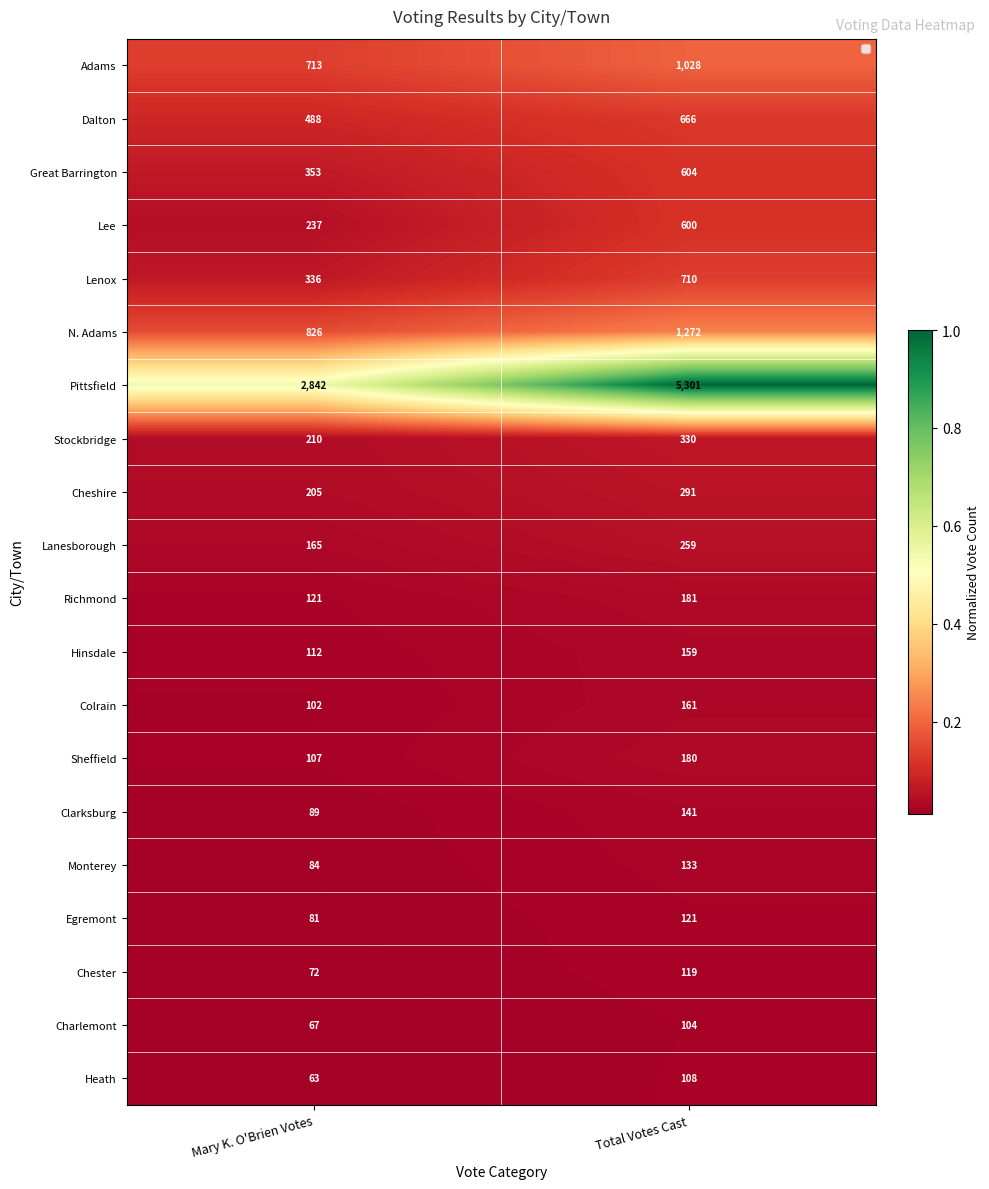

True or false: N. Adams has a value of 0.1 at Mary K. O'Brien Votes.

False